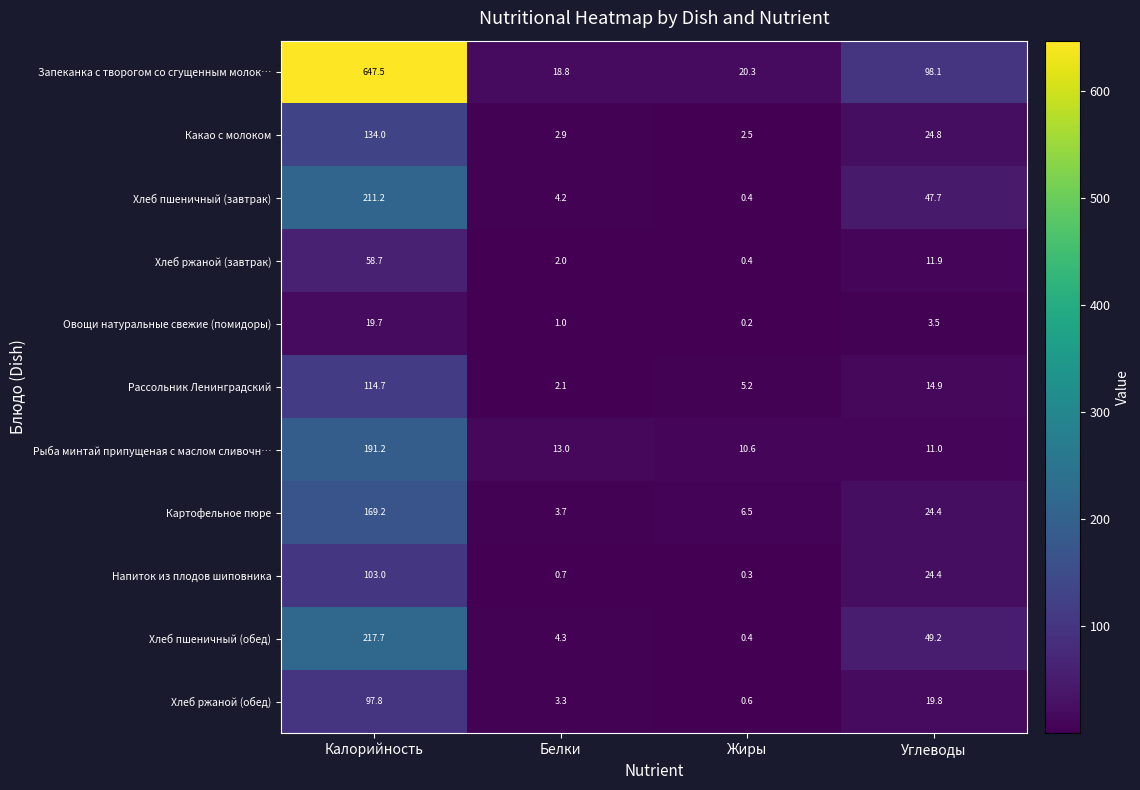

At Белки, list the series in order from largest to smallest.

Запеканка с творогом со сгущенным молок…, Рыба минтай припущеная с маслом сливочн…, Хлеб пшеничный (обед), Хлеб пшеничный (завтрак), Картофельное пюре, Хлеб ржаной (обед), Какао с молоком, Рассольник Ленинградский, Хлеб ржаной (завтрак), Овощи натуральные свежие (помидоры), Напиток из плодов шиповника